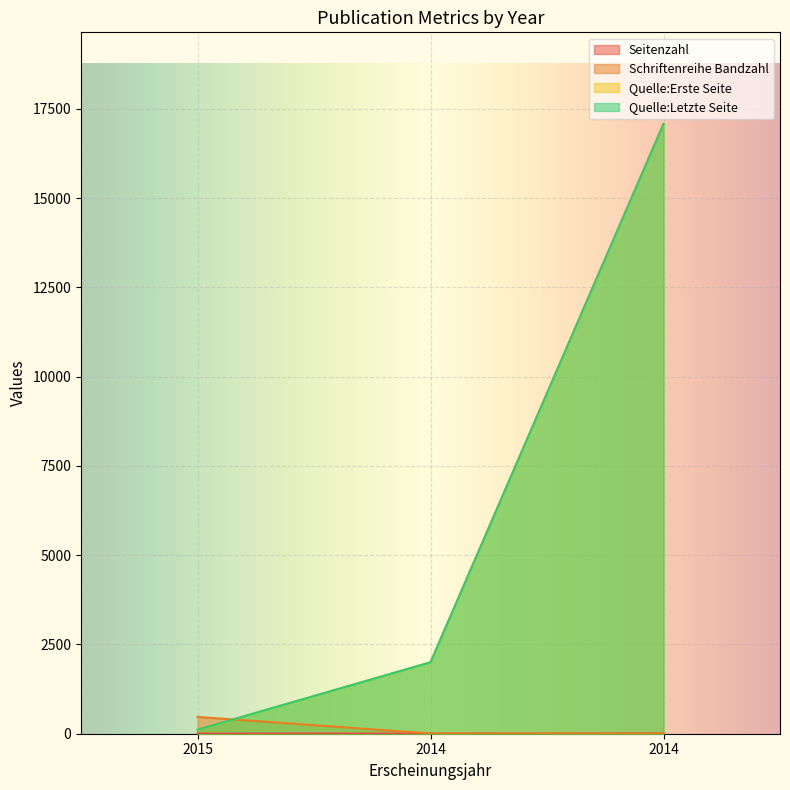

Is it true that Schriftenreihe Bandzahl equals 2 at 2014?

False